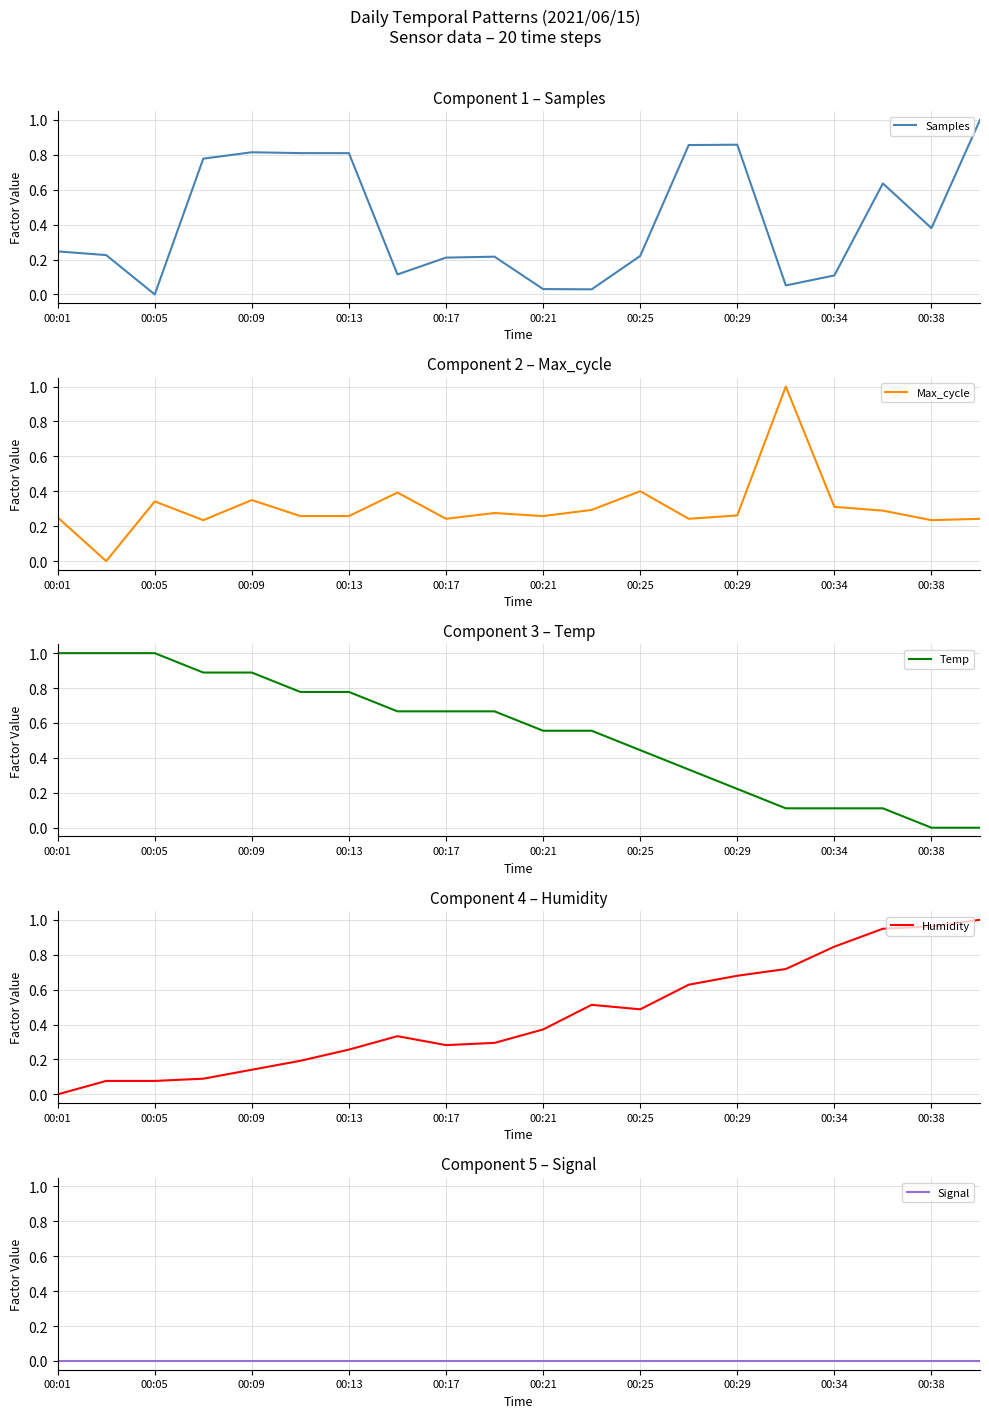

At which label is Humidity closest to 0?

00:01